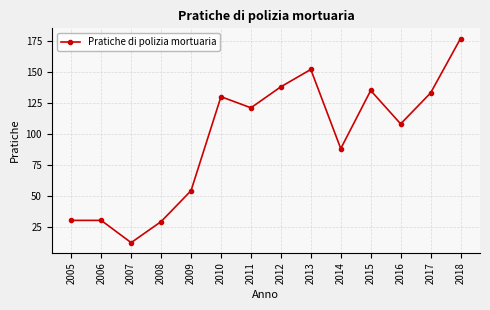

True or false: there are more than 0 points higher than both neighbors.

True